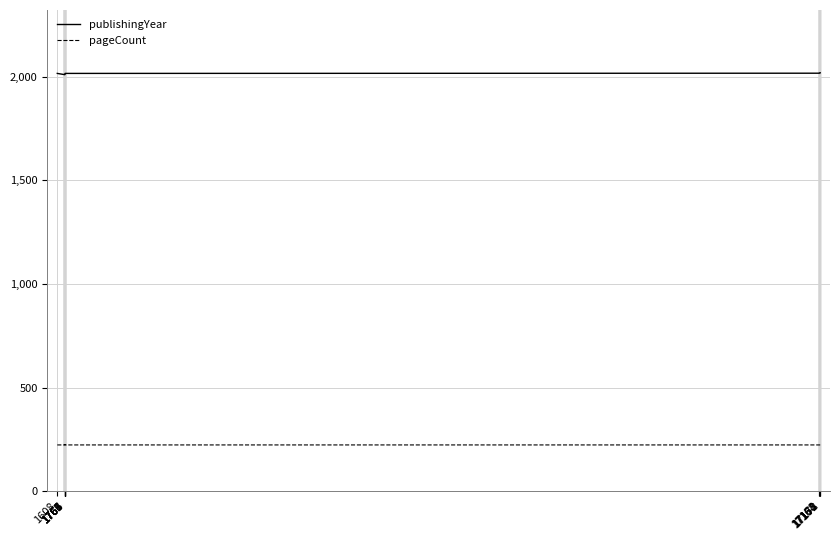

What is the difference between the pageCount values at 1763 and 1764?

2